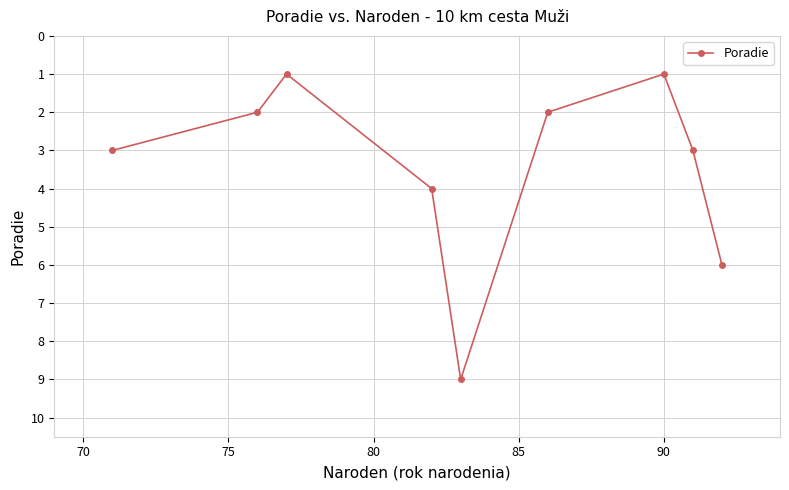

What is the maximum value shown in the chart?

9